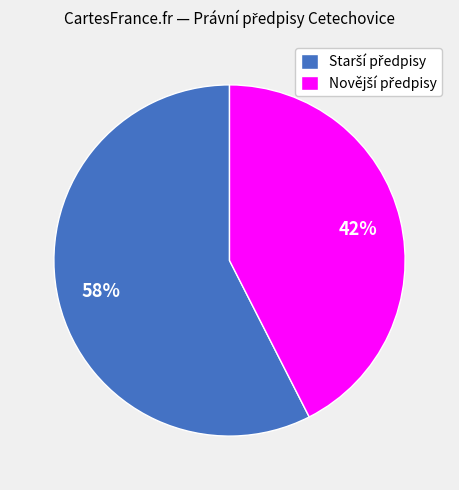

Does any single category account for the majority?

Yes